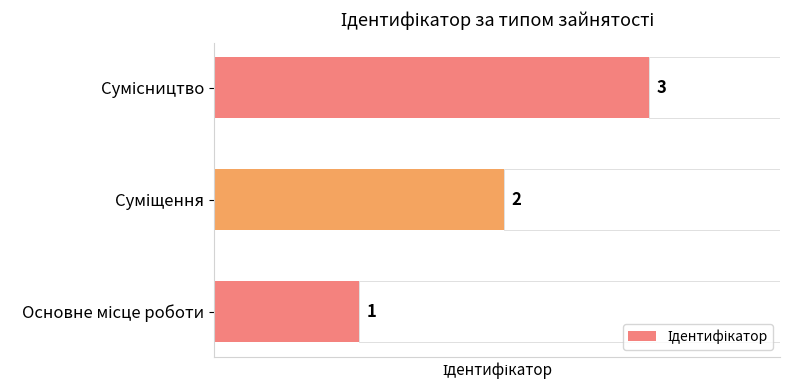

Does the chart contain any negative values?

No